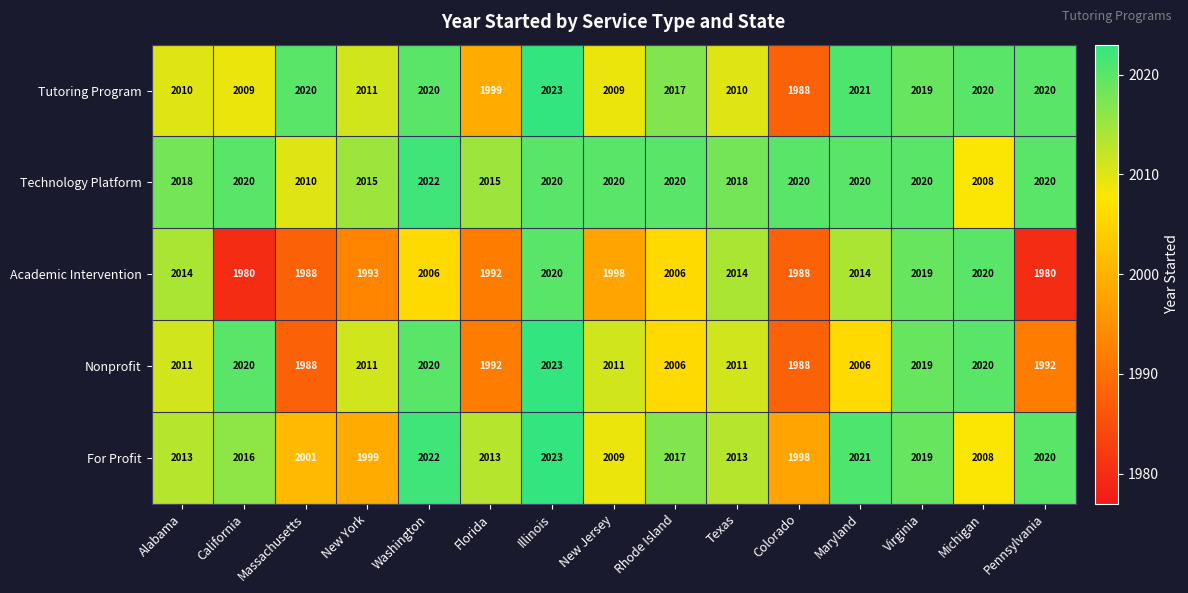

At which category does the chart reach its peak across all series?

Illinois